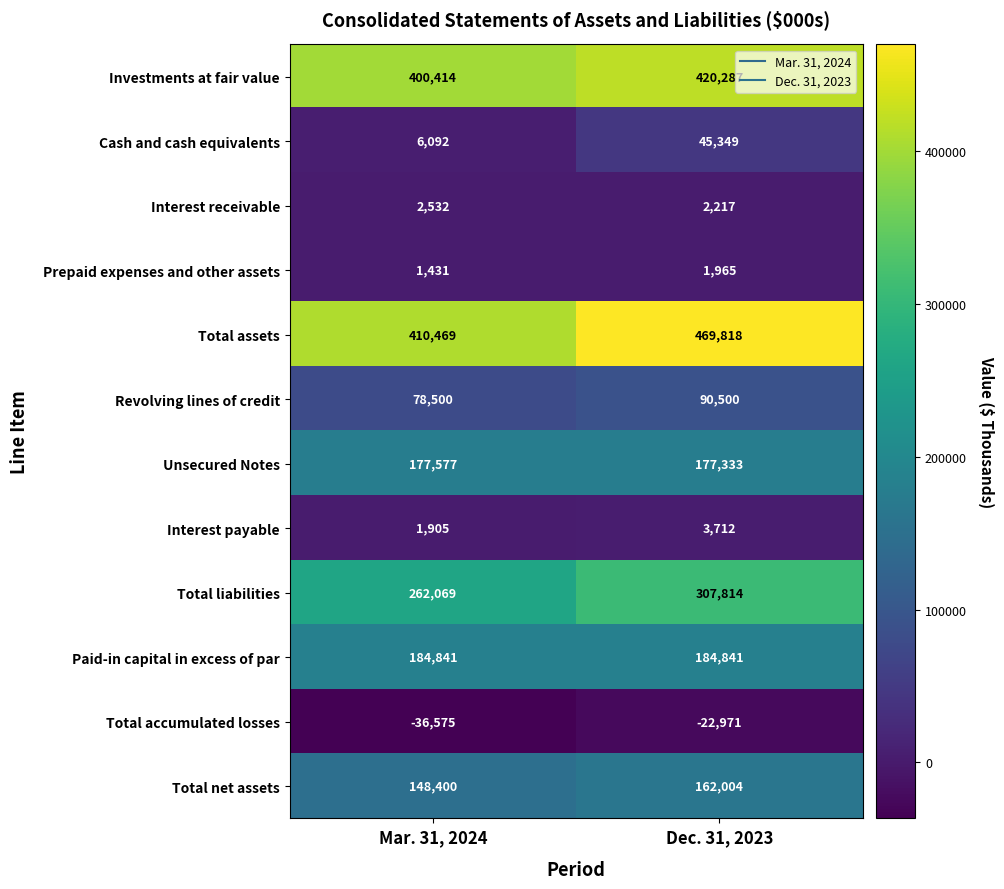

What is the minimum value shown in the chart?

-36575